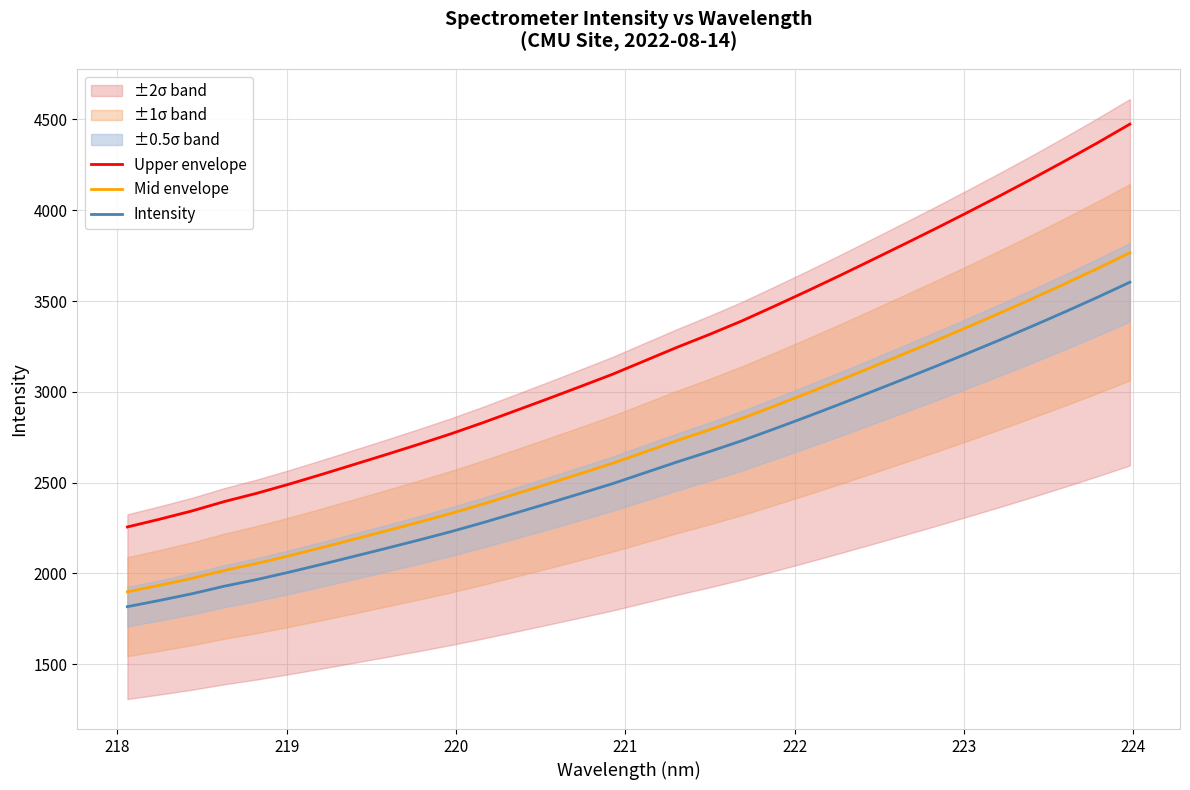

True or false: Upper envelope and Intensity intersect in this chart.

False